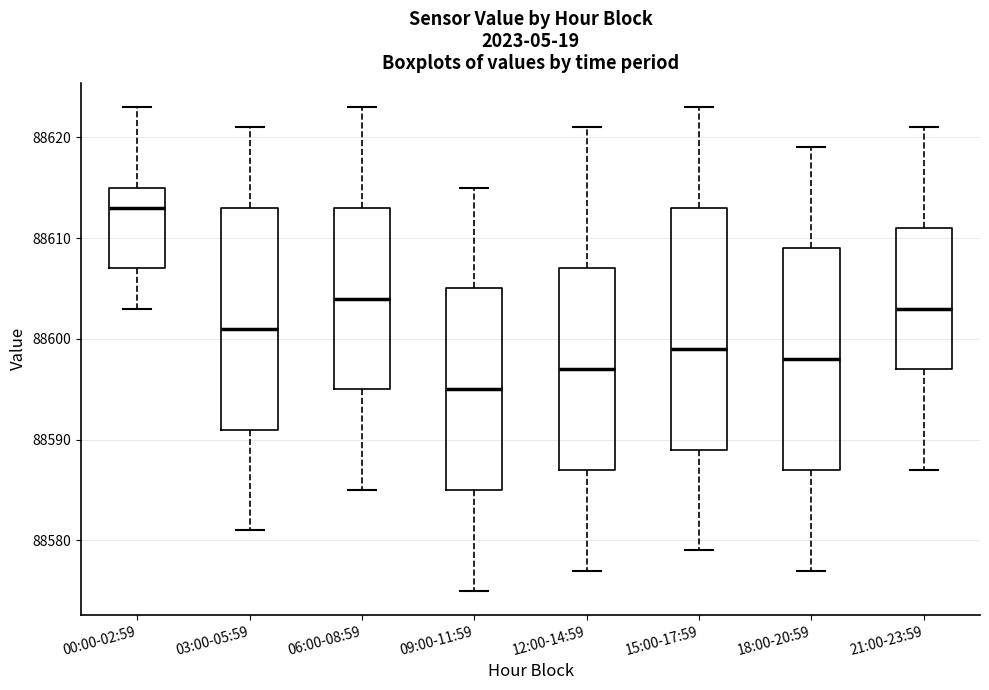

Comparing the boxes themselves (not the whiskers), which one is the tallest?

15:00-17:59